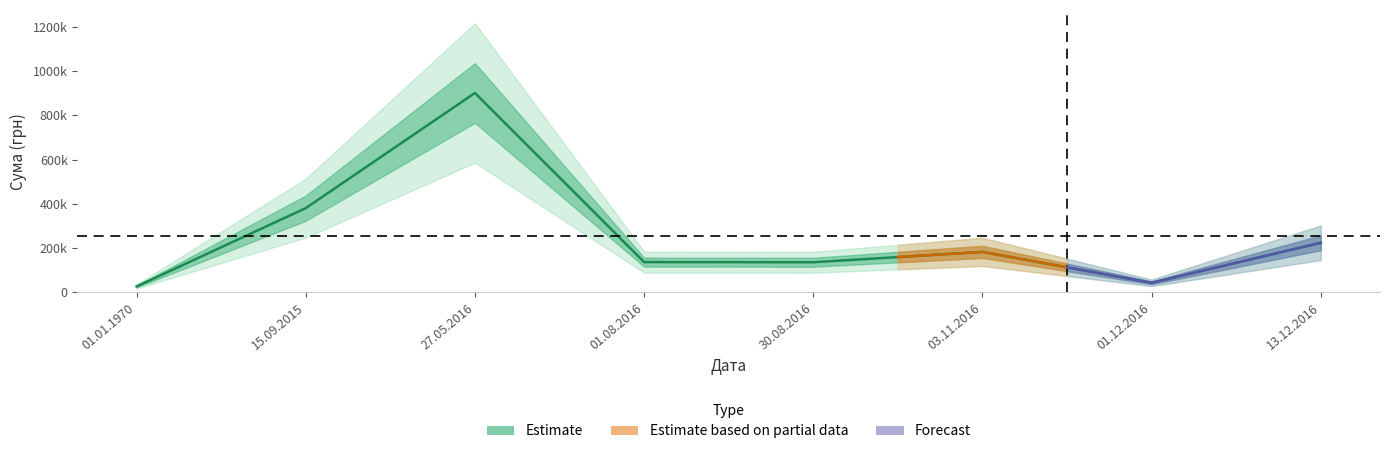

What position from the left is 30.08.2016?

5